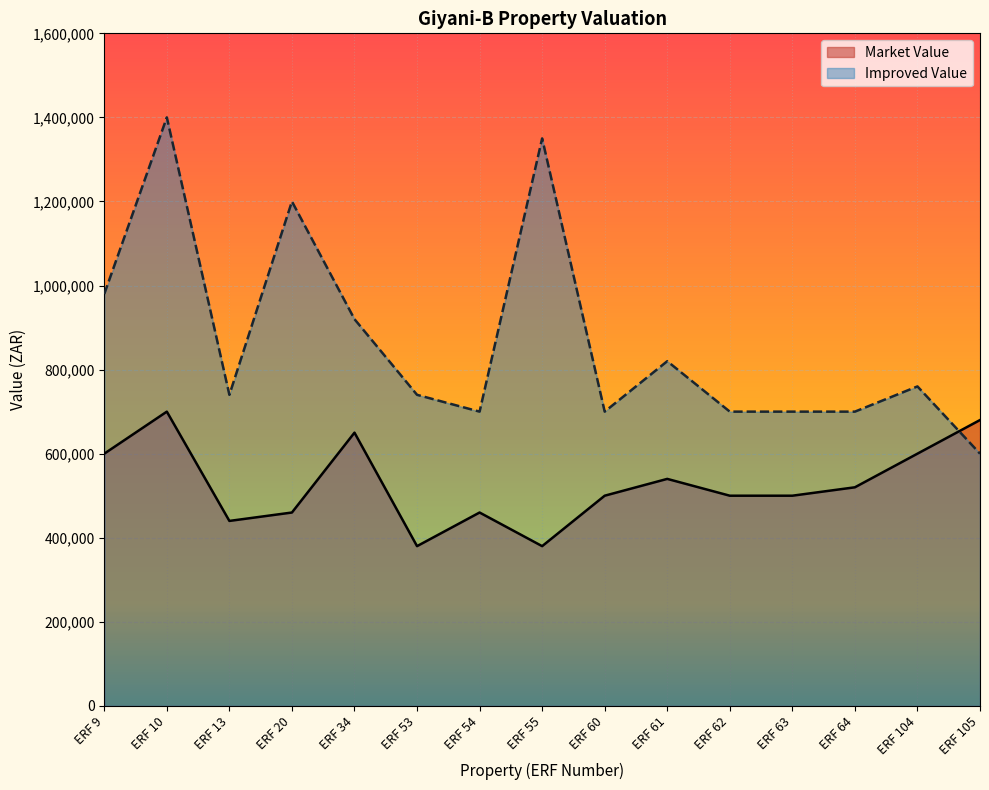

At which label is Market Value closest to 540000?

ERF 61